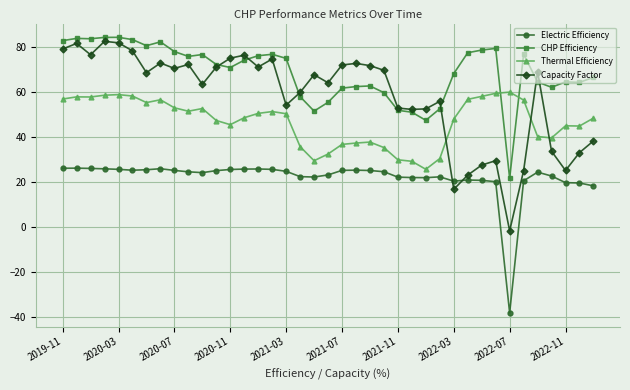

True or false: Electric Efficiency and CHP Efficiency intersect in this chart.

False